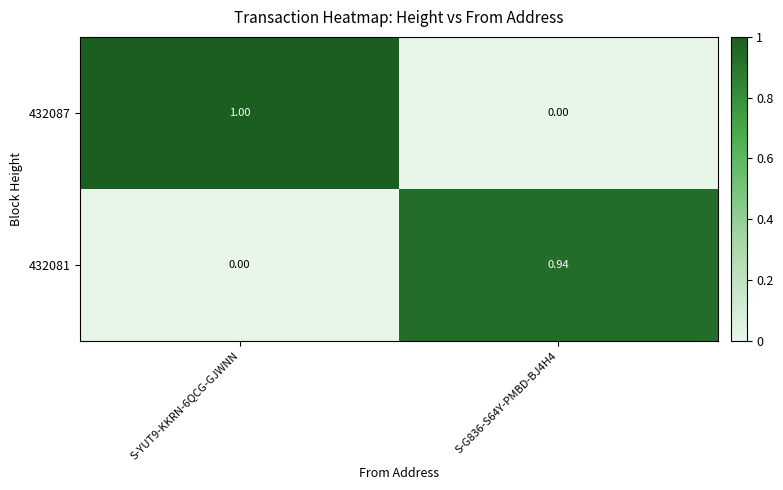

Is the value of 432081 at S-YUT9-KKRN-6QCG-GJWNN greater than the value of 432087 at S-YUT9-KKRN-6QCG-GJWNN?

No